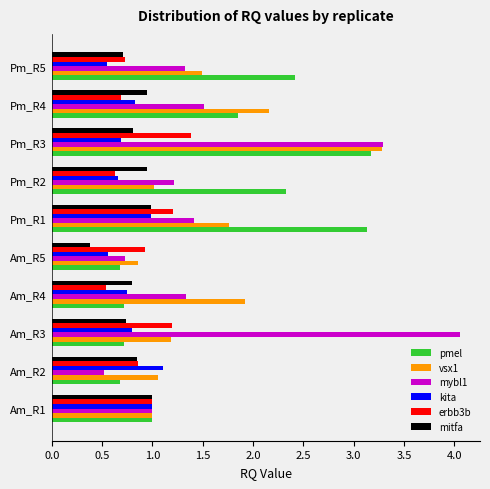

Where is erbb3b nearest to the value 0?

Am_R4